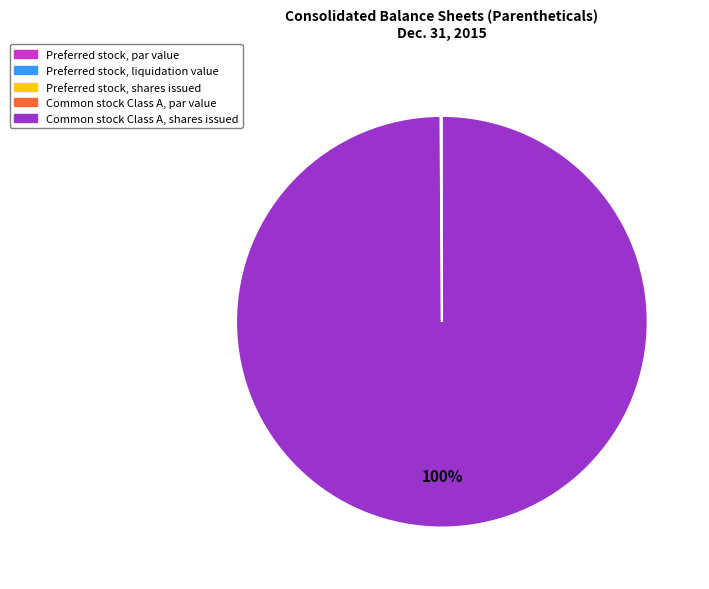

Is there a majority slice in this chart?

Yes